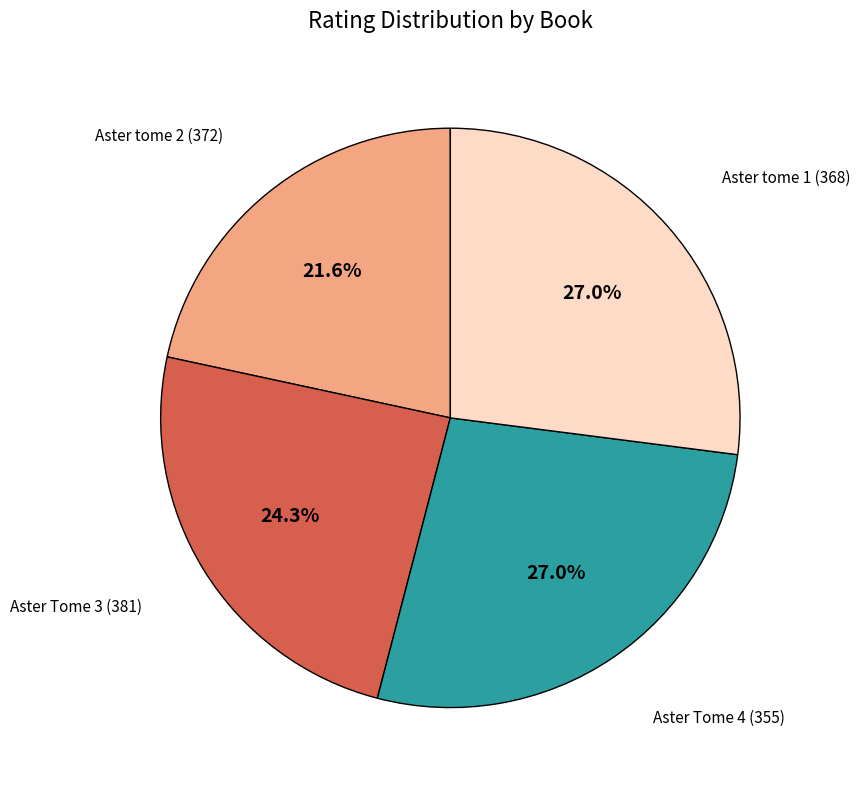

Is there any slice that represents more than half of the pie?

No